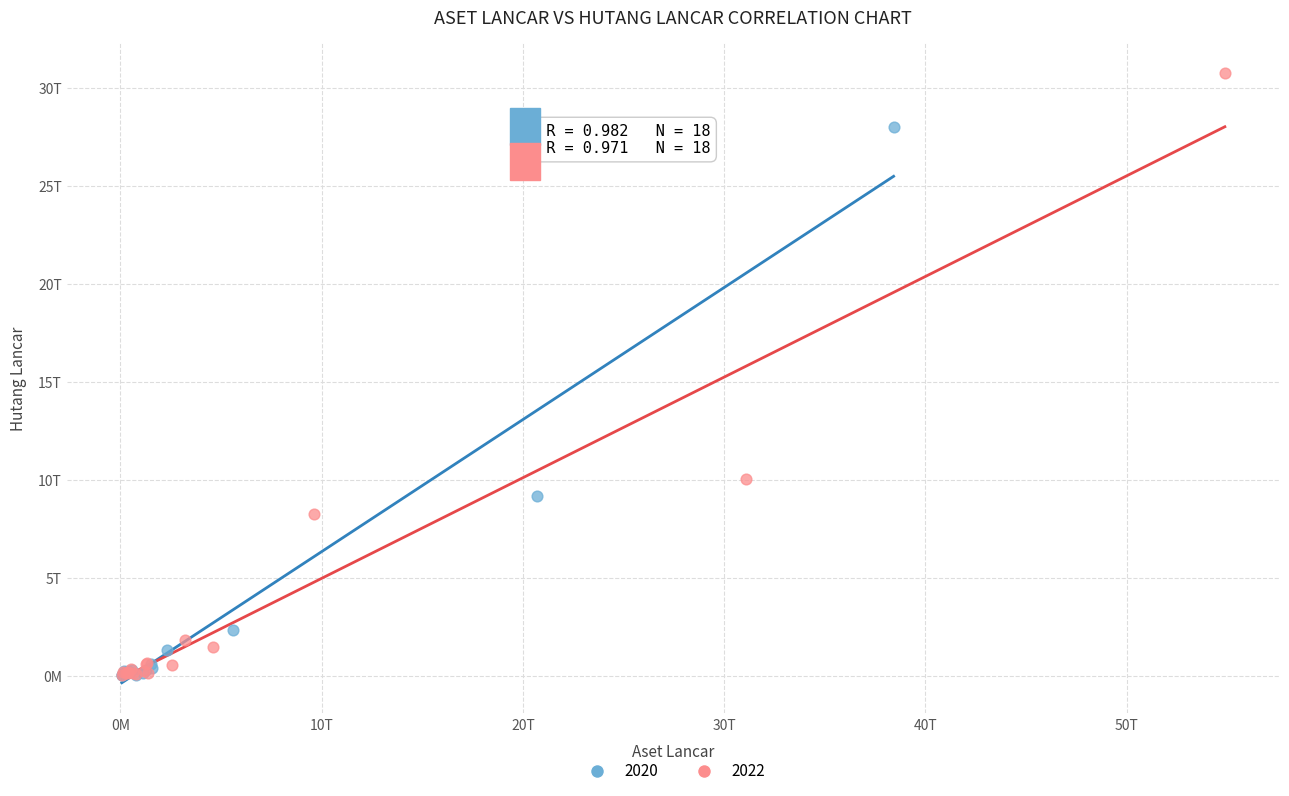

What are all the series names shown in the legend?

2020, 2022